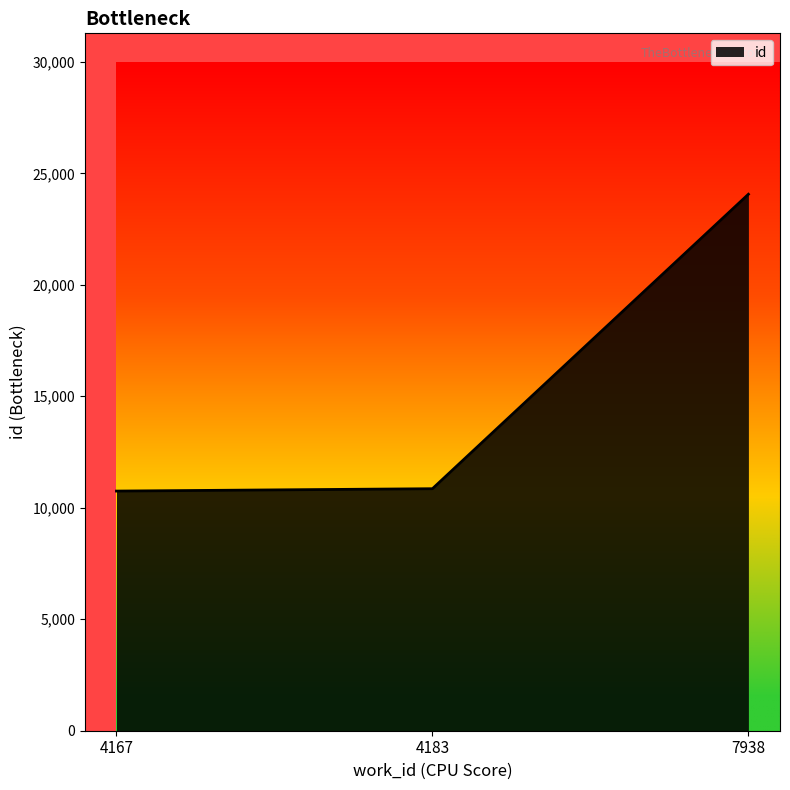

How many distinct data groups are displayed?

1